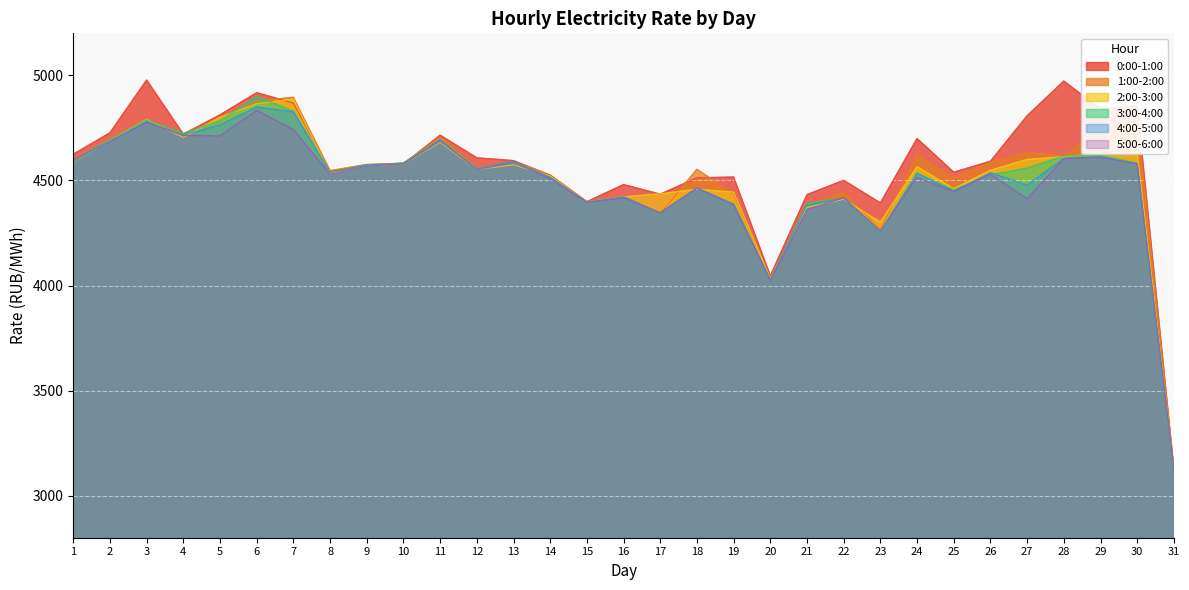

At which category does 4:00-5:00 reach its first local valley?

4